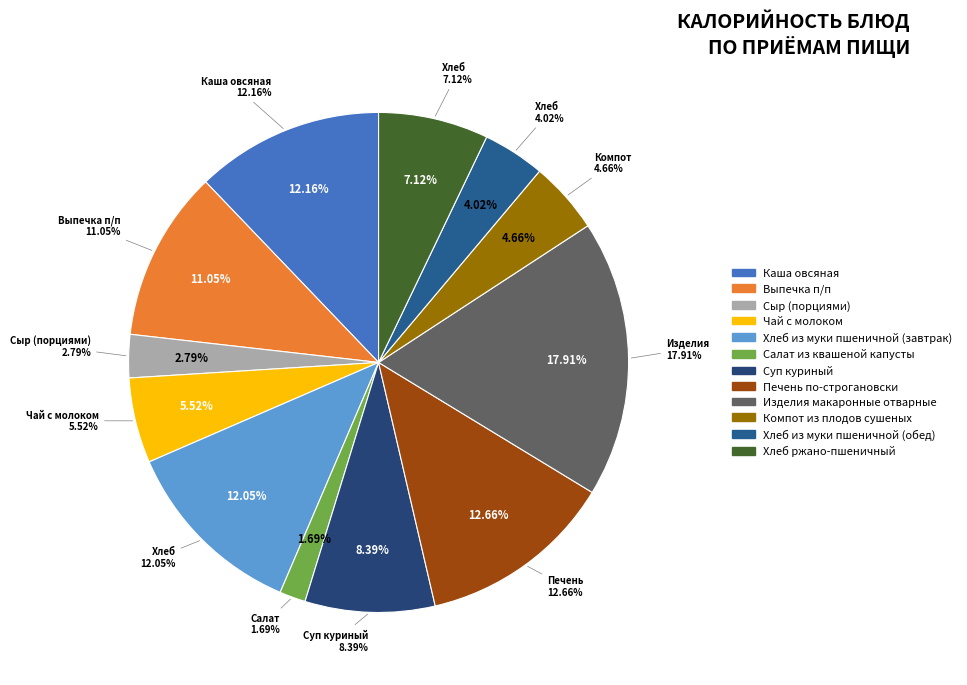

The Изделия макаронные отварные slice represents 32% of the pie. True or false?

False